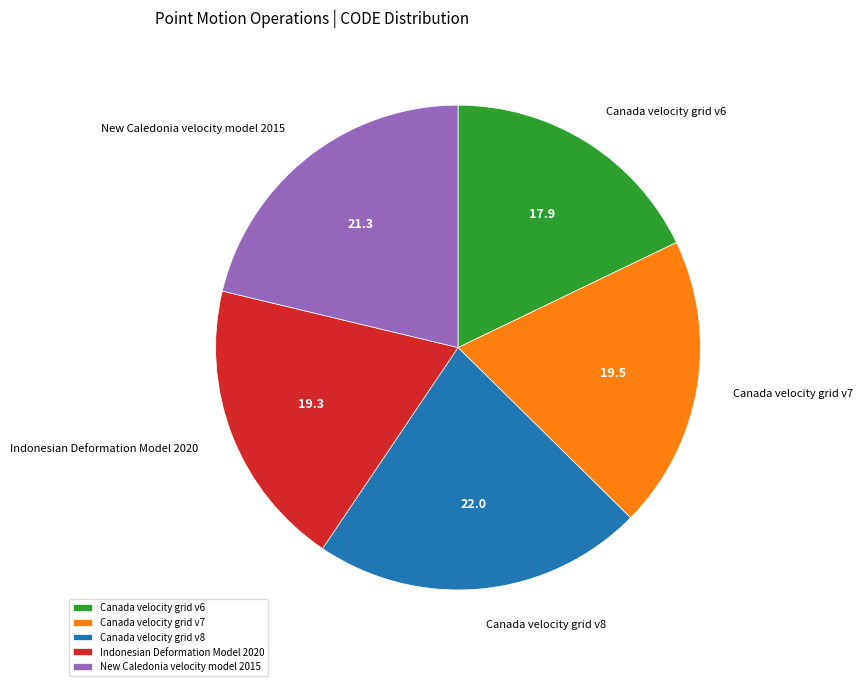

Which has a higher value, New Caledonia velocity model 2015 or Canada velocity grid v6?

New Caledonia velocity model 2015